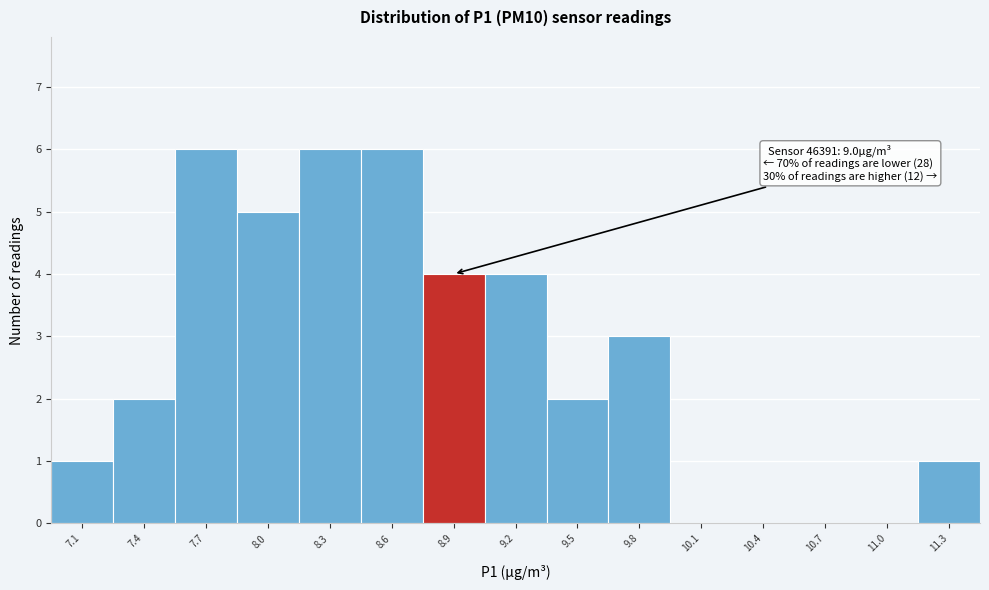

Reading left to right, what are all the values shown in this chart?

7.1=1	7.4=2	7.7=6	8.0=5	8.3=6	8.6=6	8.9=4	9.2=4	9.5=2	9.8=3	10.1=0	10.4=0	10.7=0	11.0=0	11.3=1